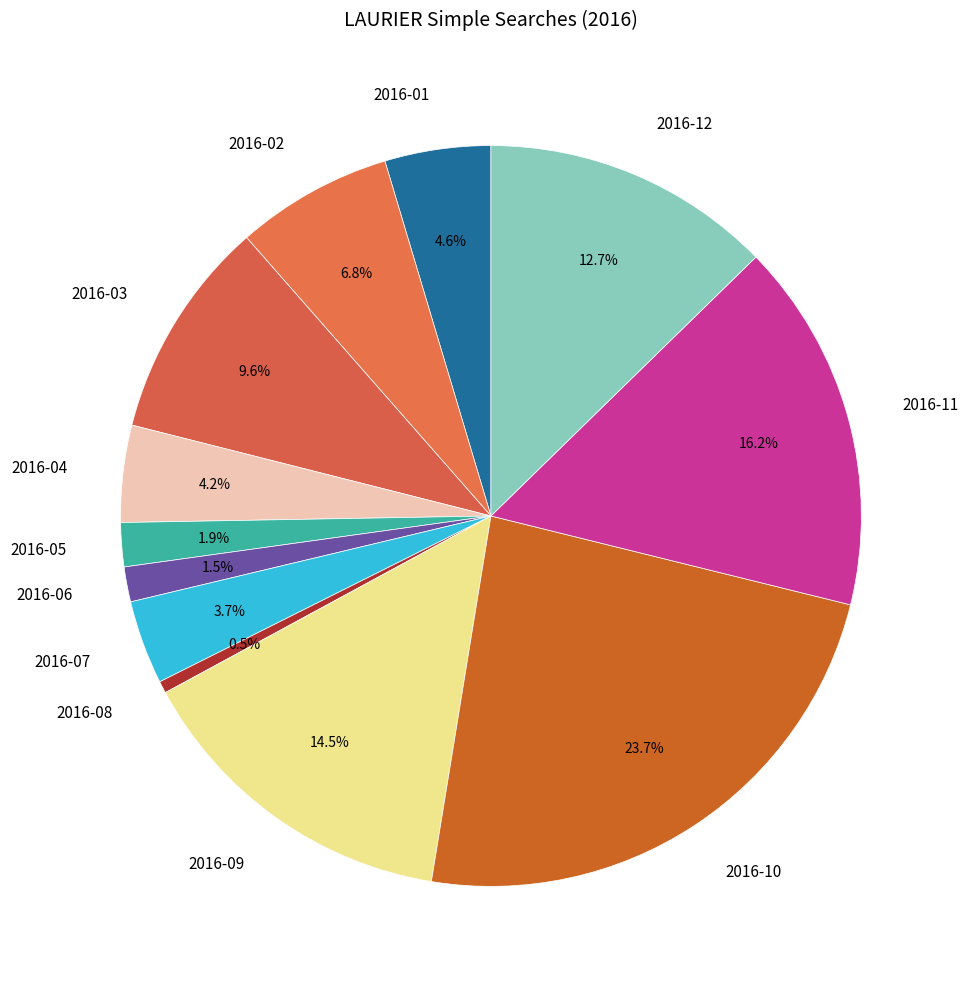

To the nearest percent, what percentage of the pie is 2016-02?

7%